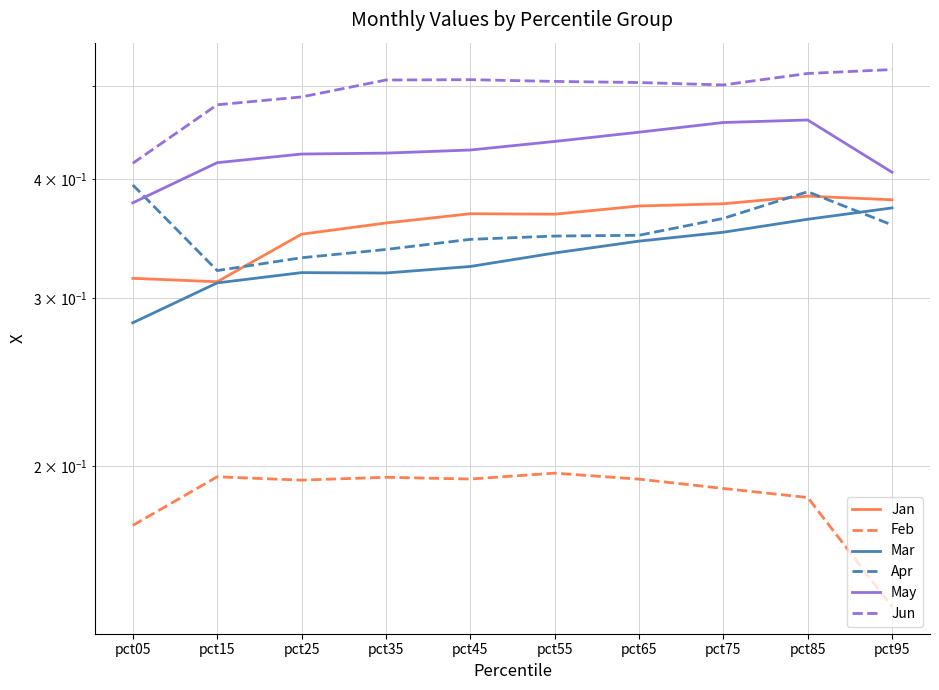

What is the minimum value shown in the chart?

0.1